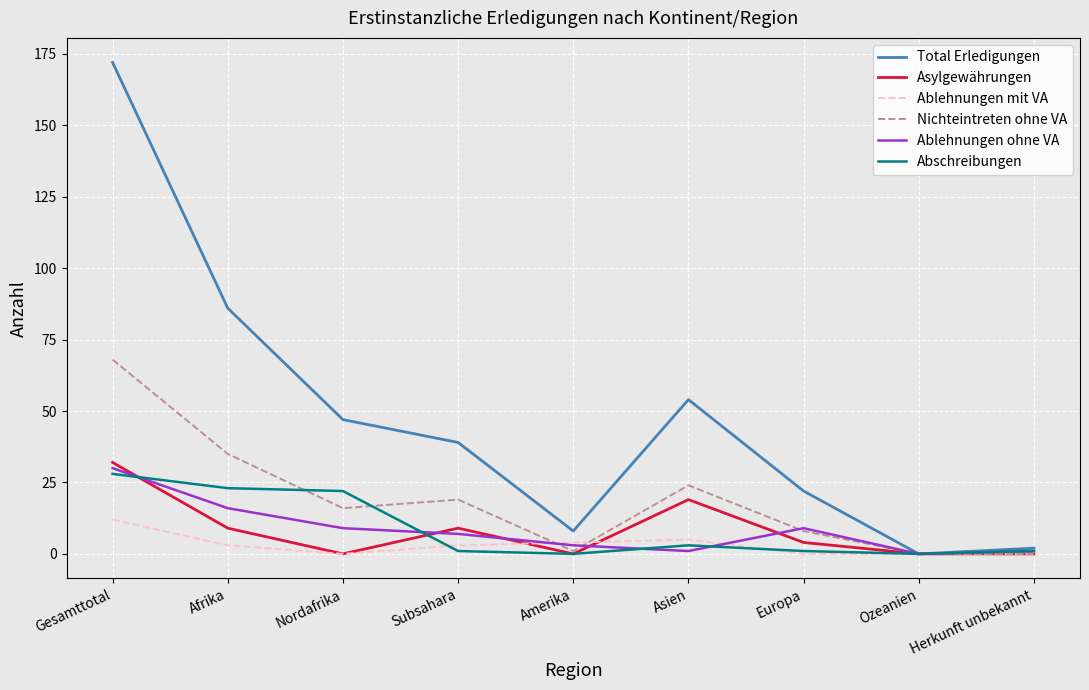

At which label is Ablehnungen ohne VA closest to 15?

Afrika